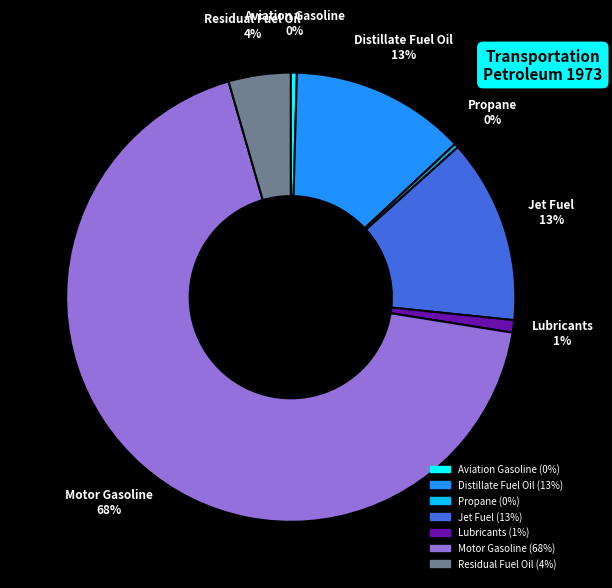

To the nearest percent, what is the combined percentage of Lubricants and Propane?

1%